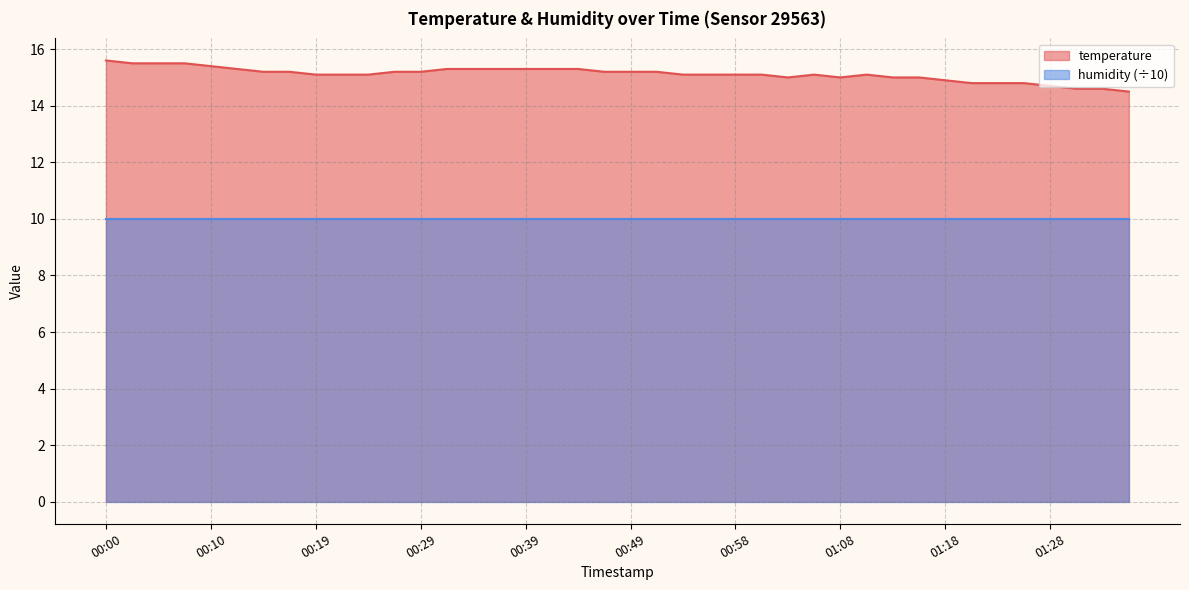

What is the smallest value displayed?

10.0